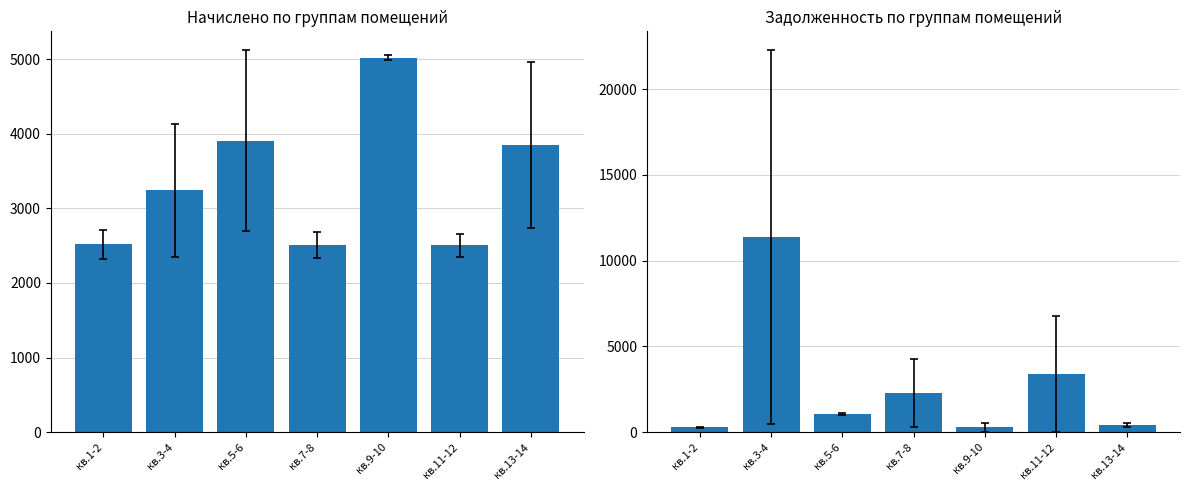

What is the value of the задолженность (col_1) bar at the 7th from the left?

427.9